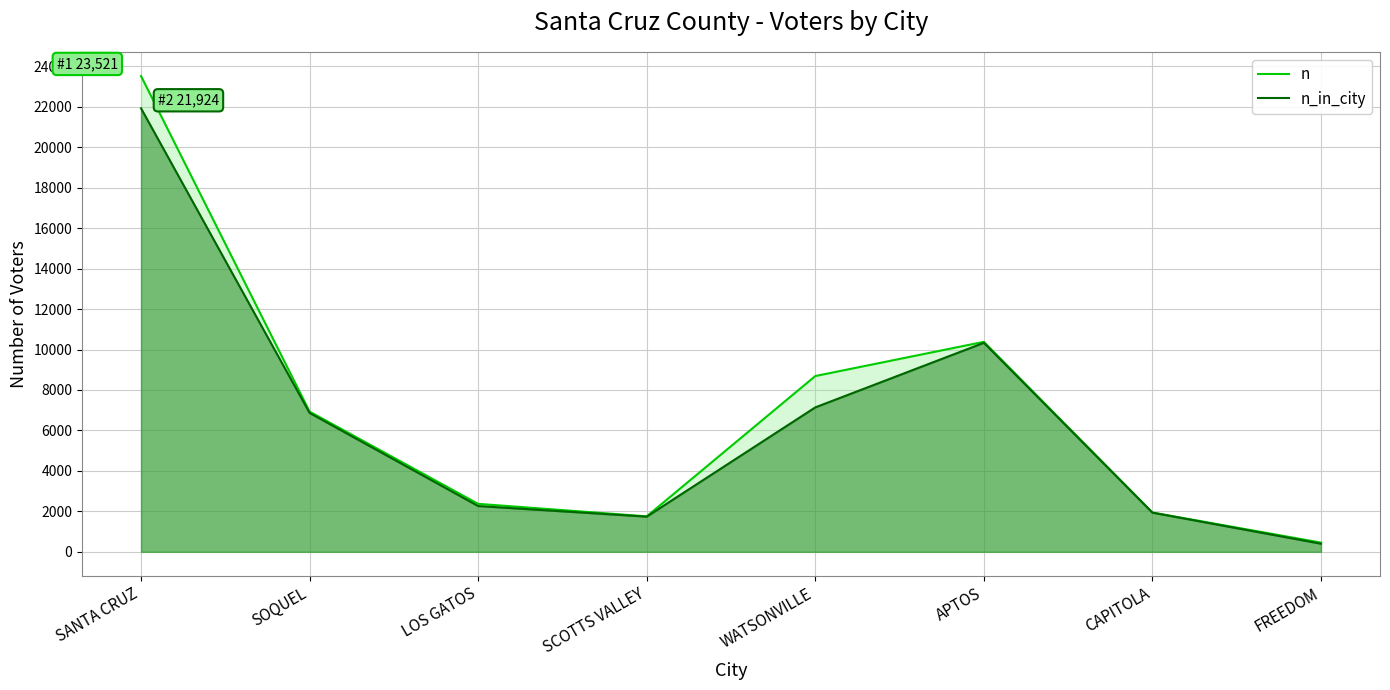

What is the spread (max minus min) of values at SCOTTS VALLEY?

15